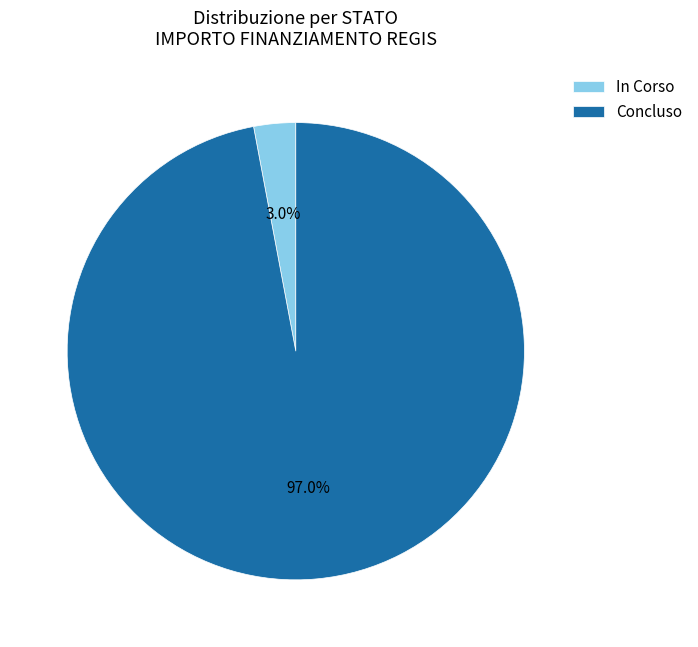

Which slice represents more than half of the pie?

Concluso